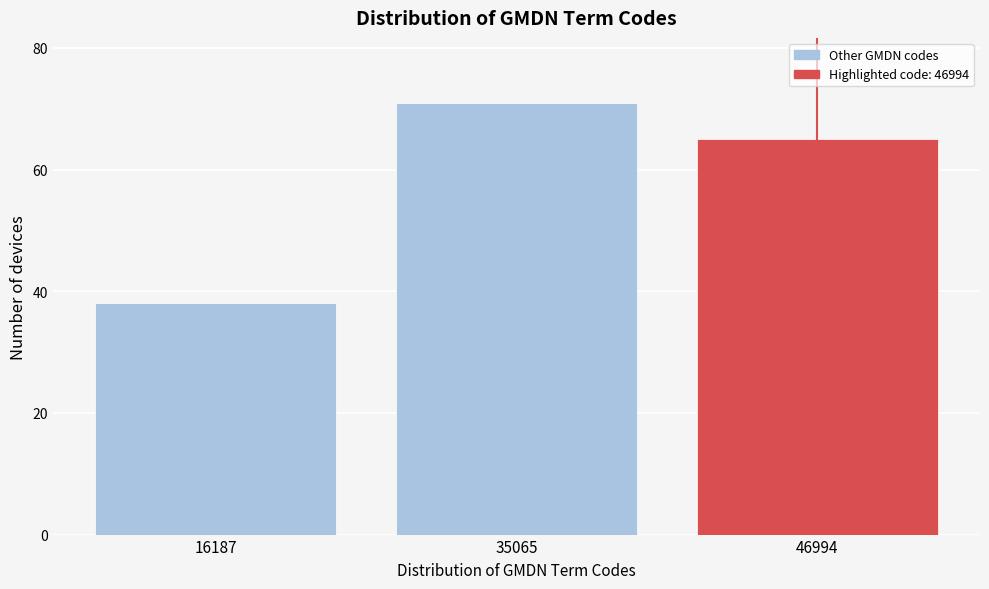

Reading left to right, extract all data points from this chart.

38	71	65